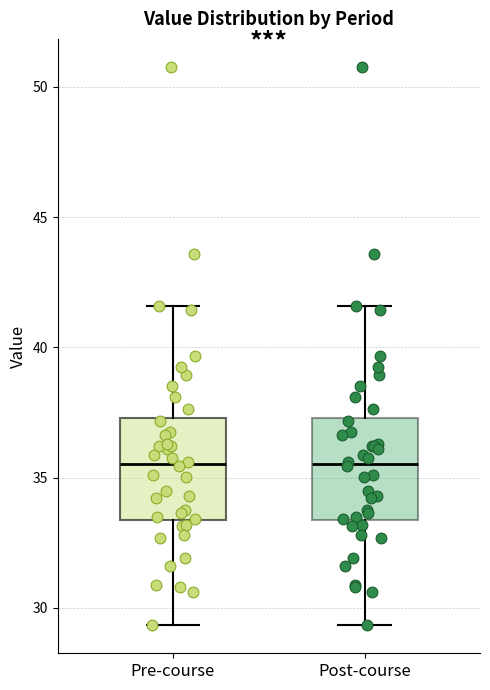

Where does the median line of the box for Pre-course sit on the y-axis? The values are not printed on the chart, so give them approximately, as read against the axis.

35.5